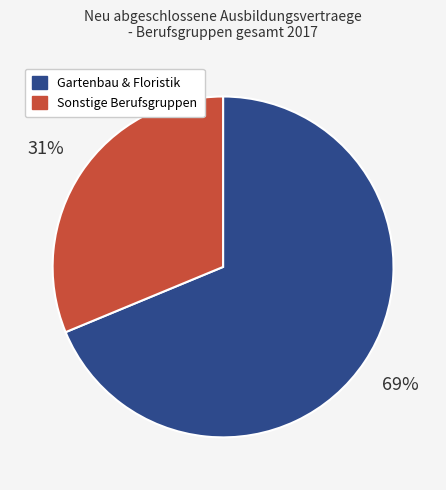

To the nearest percent, what is the combined percentage of Gartenbau & Floristik and Sonstige Berufsgruppen?

100%